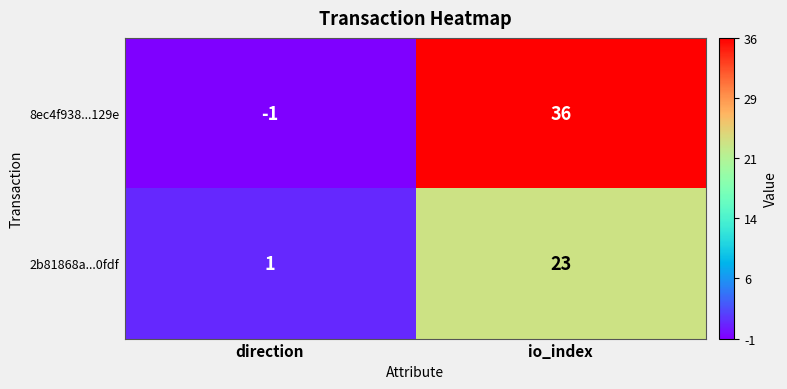

Reading right to left, extract all data points from this chart.

8ec4f938...129e: io_index=36	direction=-1
2b81868a...0fdf: io_index=23	direction=1